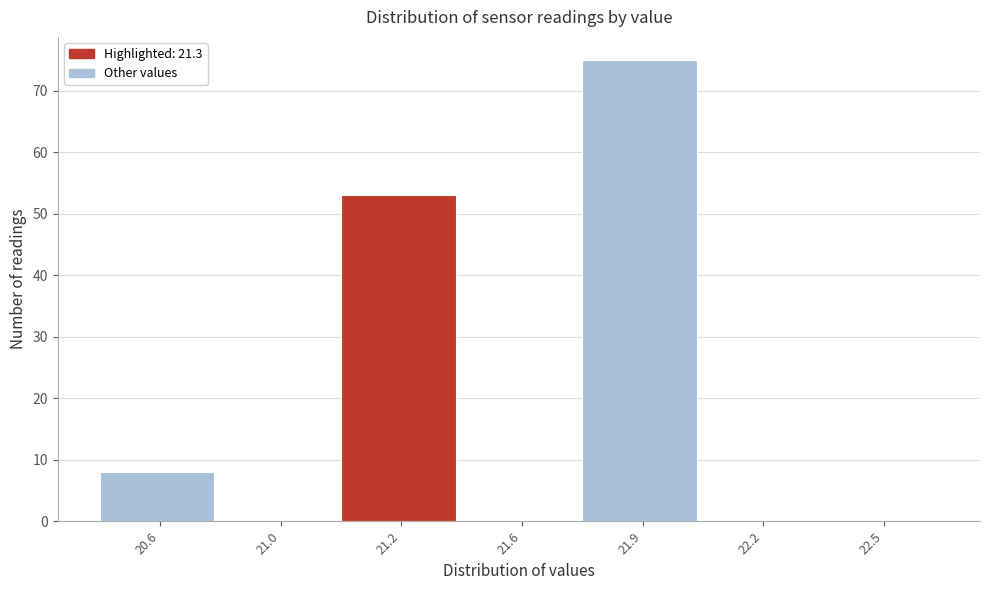

Reading left to right, list all the values displayed in this chart.

20.6=8	21.0=0	21.2=53	21.6=0	21.9=75	22.2=0	22.5=0